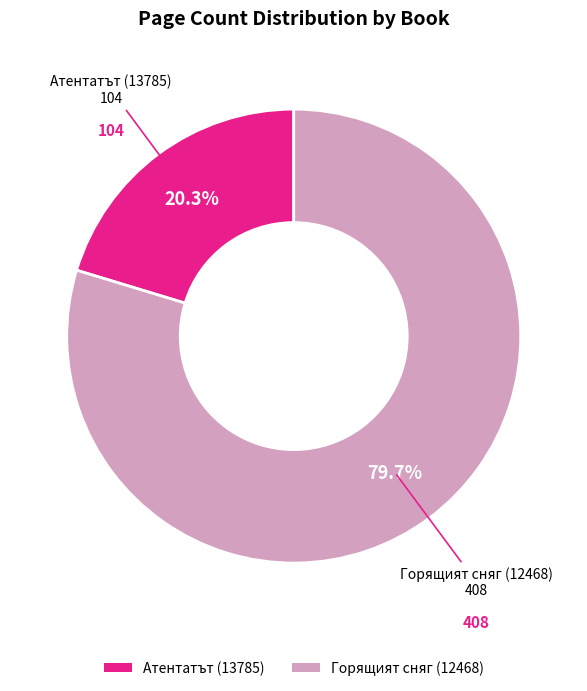

Which category accounts for the majority?

Горящият сняг (12468)